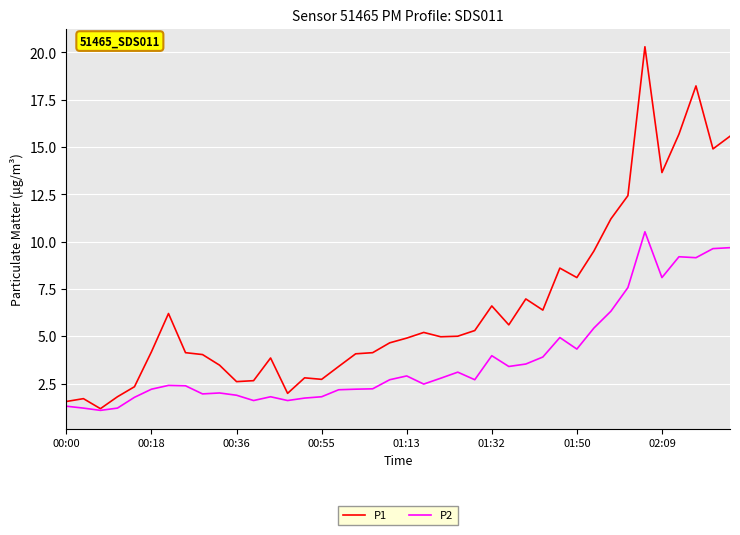

Which series has the largest total across all categories?

P1